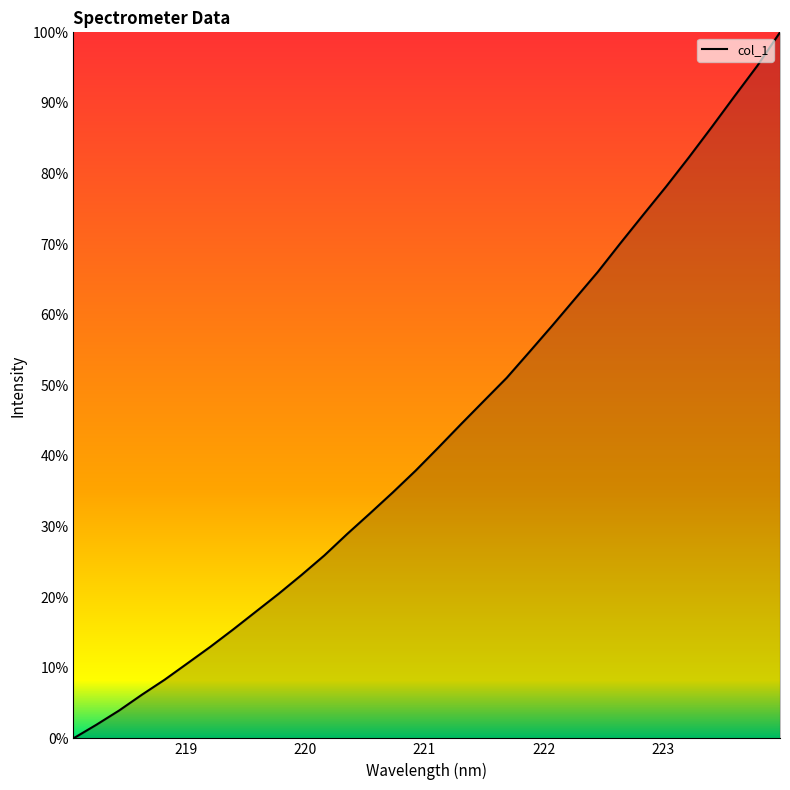

What is the greatest value displayed?

100.0